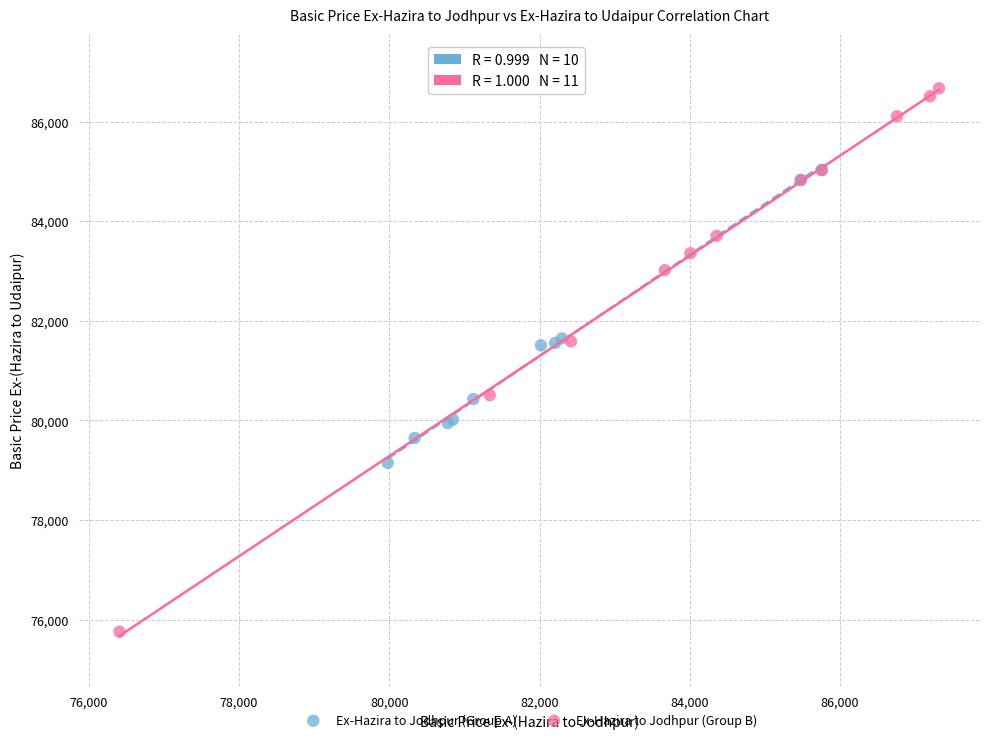

Which series has the widest spread of Y values?

Ex-Hazira to Jodhpur (Group B)